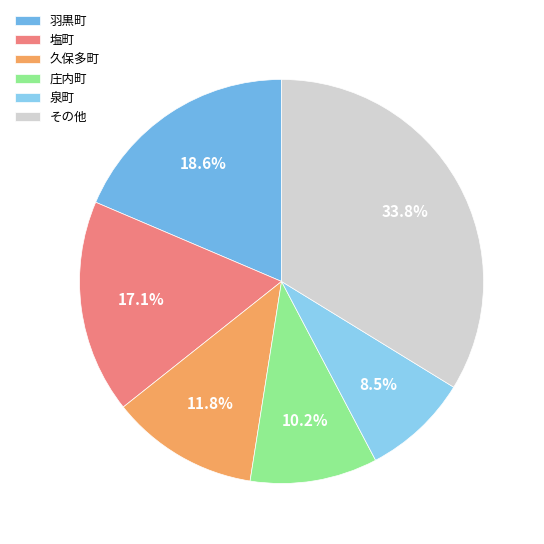

Does 久保多町 represent more than half of the total?

No